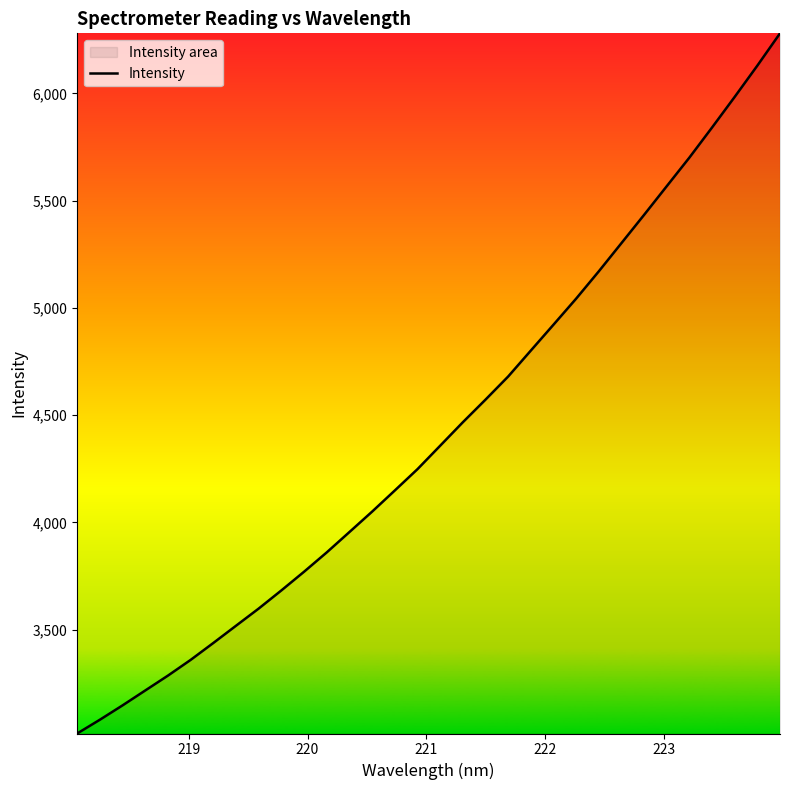

Reading left to right, transcribe all the data shown in this chart.

3016.2	3080.3	3147.3	3216.7	3286.0	3359.3	3438.1	3518.5	3598.6	3683.3	3770.3	3860.4	3955.3	4050.4	4149.0	4248.3	4357.5	4466.9	4572.3	4680.1	4801.1	4921.7	5043.2	5170.4	5302.0	5433.8	5567.4	5700.8	5841.0	5983.7	6129.4	6279.7